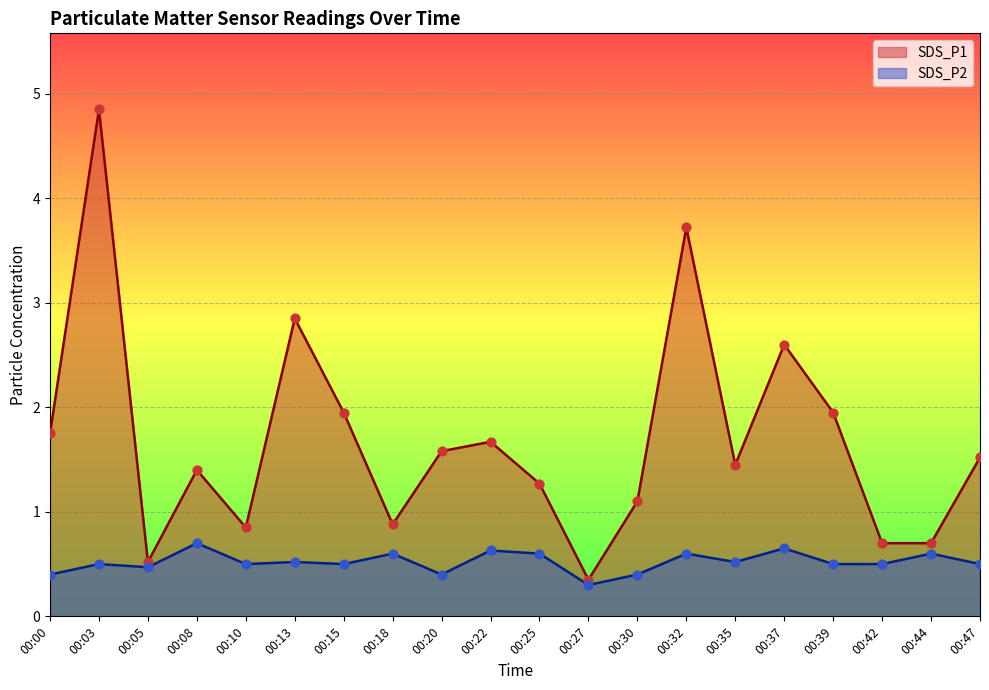

Which series reaches the minimum Y coordinate?

SDS_P2